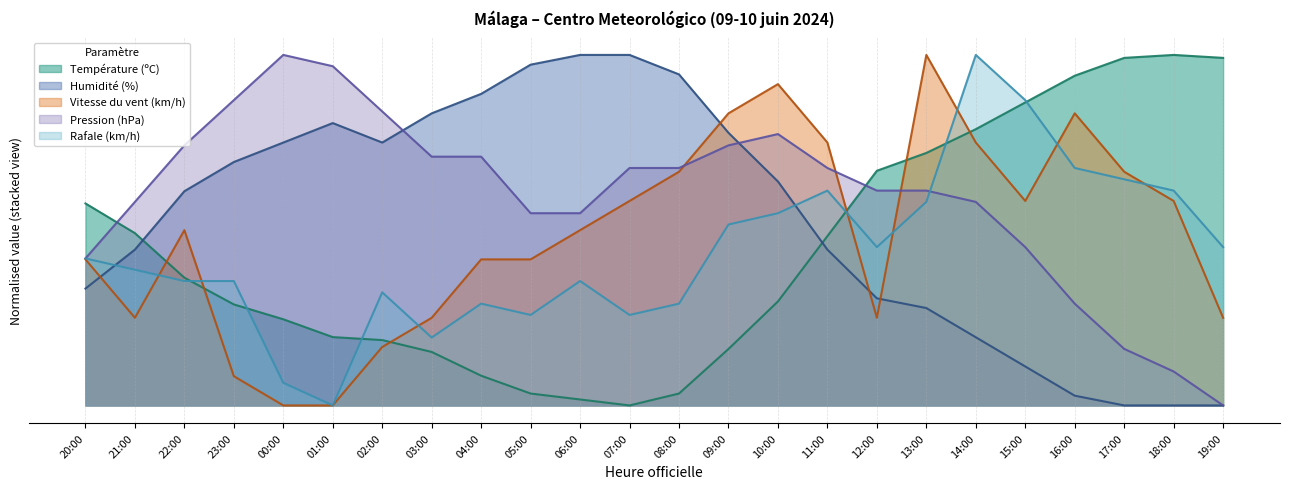

Reading left to right, what are all the values shown in this chart?

Température (ºC): 20:00=34.6	21:00=29.5	22:00=21.9	23:00=17.3	00:00=14.7	01:00=11.7	02:00=11.2	03:00=9.2	04:00=5.1	05:00=2.0	06:00=1.0	07:00=0.0	08:00=2.0	09:00=9.7	10:00=17.8	11:00=29.0	12:00=40.2	13:00=43.2	14:00=47.3	15:00=51.9	16:00=56.4	17:00=59.5	18:00=60.0	19:00=59.5
Humidité (%): 20:00=20.0	21:00=26.7	22:00=36.7	23:00=41.7	00:00=45.0	01:00=48.3	02:00=45.0	03:00=50.0	04:00=53.3	05:00=58.3	06:00=60.0	07:00=60.0	08:00=56.7	09:00=46.7	10:00=38.3	11:00=26.7	12:00=18.3	13:00=16.7	14:00=11.7	15:00=6.7	16:00=1.7	17:00=0.0	18:00=0.0	19:00=0.0
Vitesse du vent (km/h): 20:00=25.0	21:00=15.0	22:00=30.0	23:00=5.0	00:00=0.0	01:00=0.0	02:00=10.0	03:00=15.0	04:00=25.0	05:00=25.0	06:00=30.0	07:00=35.0	08:00=40.0	09:00=50.0	10:00=55.0	11:00=45.0	12:00=15.0	13:00=60.0	14:00=45.0	15:00=35.0	16:00=50.0	17:00=40.0	18:00=35.0	19:00=15.0
Pression (hPa): 20:00=25.2	21:00=34.8	22:00=44.5	23:00=52.3	00:00=60.0	01:00=58.1	02:00=50.3	03:00=42.6	04:00=42.6	05:00=32.9	06:00=32.9	07:00=40.6	08:00=40.6	09:00=44.5	10:00=46.5	11:00=40.6	12:00=36.8	13:00=36.8	14:00=34.8	15:00=27.1	16:00=17.4	17:00=9.7	18:00=5.8	19:00=0.0
Rafale (km/h): 20:00=25.2	21:00=23.2	22:00=21.3	23:00=21.3	00:00=3.9	01:00=0.0	02:00=19.4	03:00=11.6	04:00=17.4	05:00=15.5	06:00=21.3	07:00=15.5	08:00=17.4	09:00=31.0	10:00=32.9	11:00=36.8	12:00=27.1	13:00=34.8	14:00=60.0	15:00=52.3	16:00=40.6	17:00=38.7	18:00=36.8	19:00=27.1